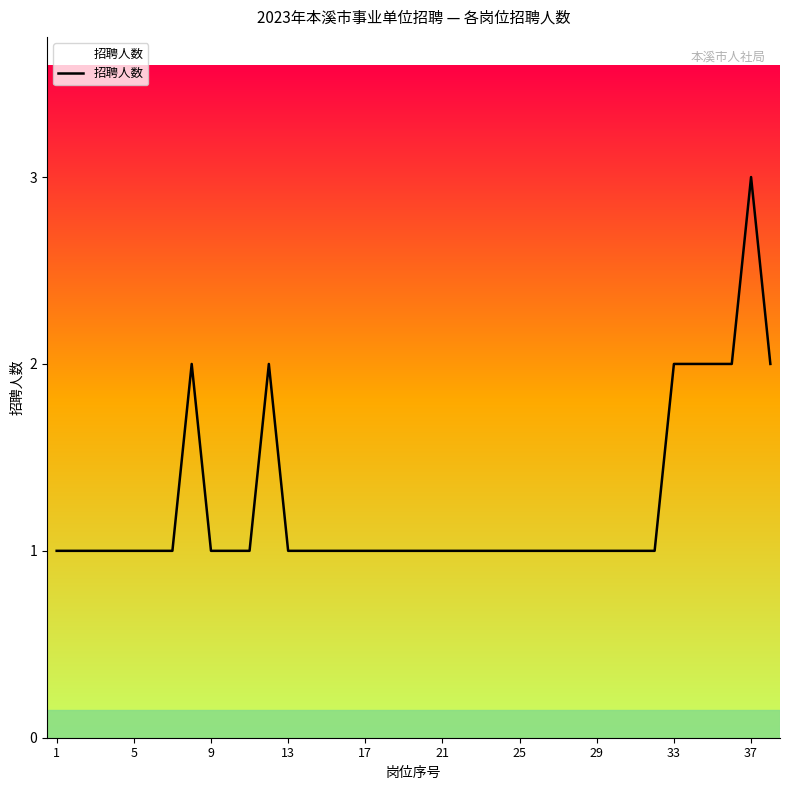

What is the difference between the maximum and minimum values?

2